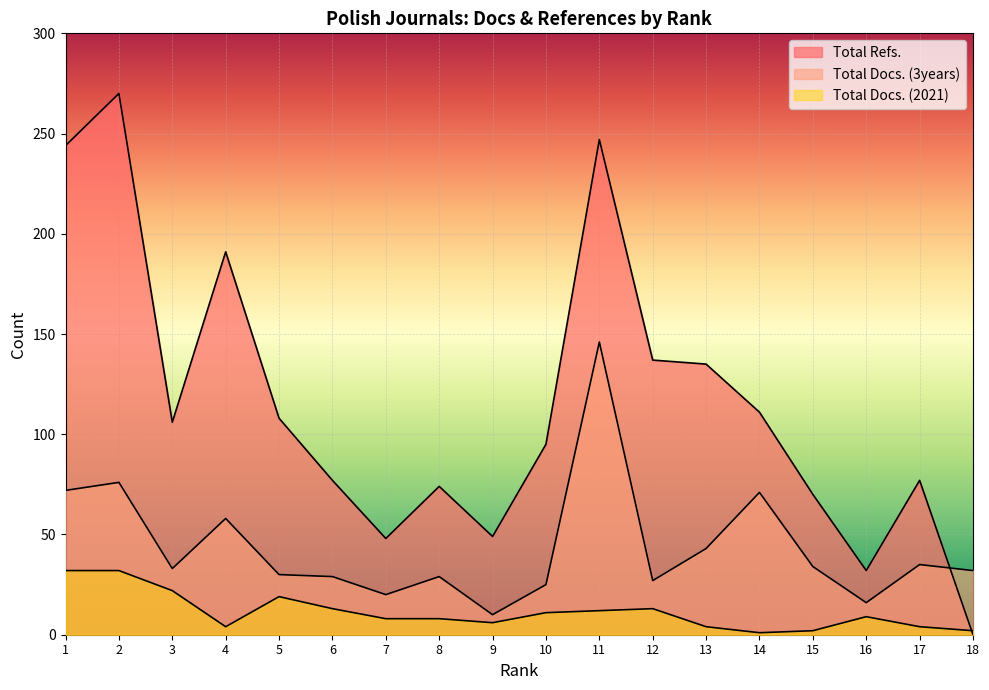

Between which two adjacent categories do Total Docs. (3years) and Total Refs. first intersect?

17 and 18